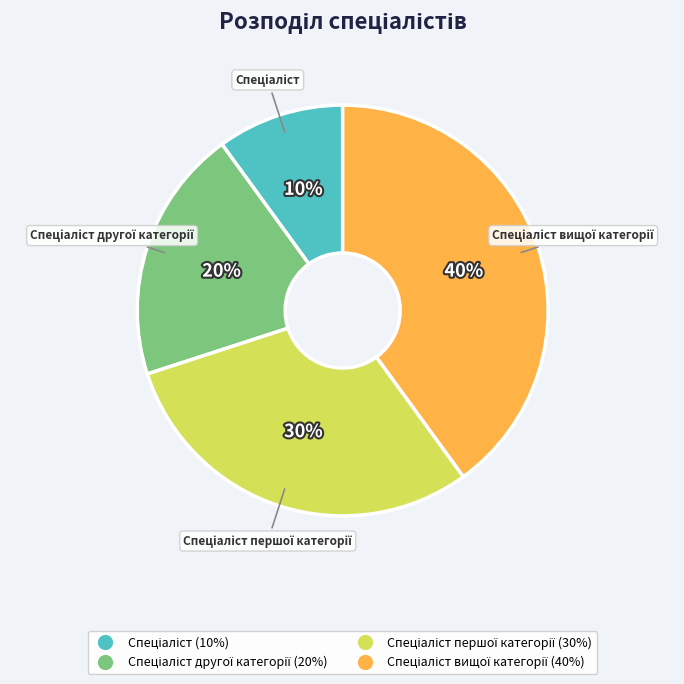

To the nearest percent, what is the average slice percentage?

25%